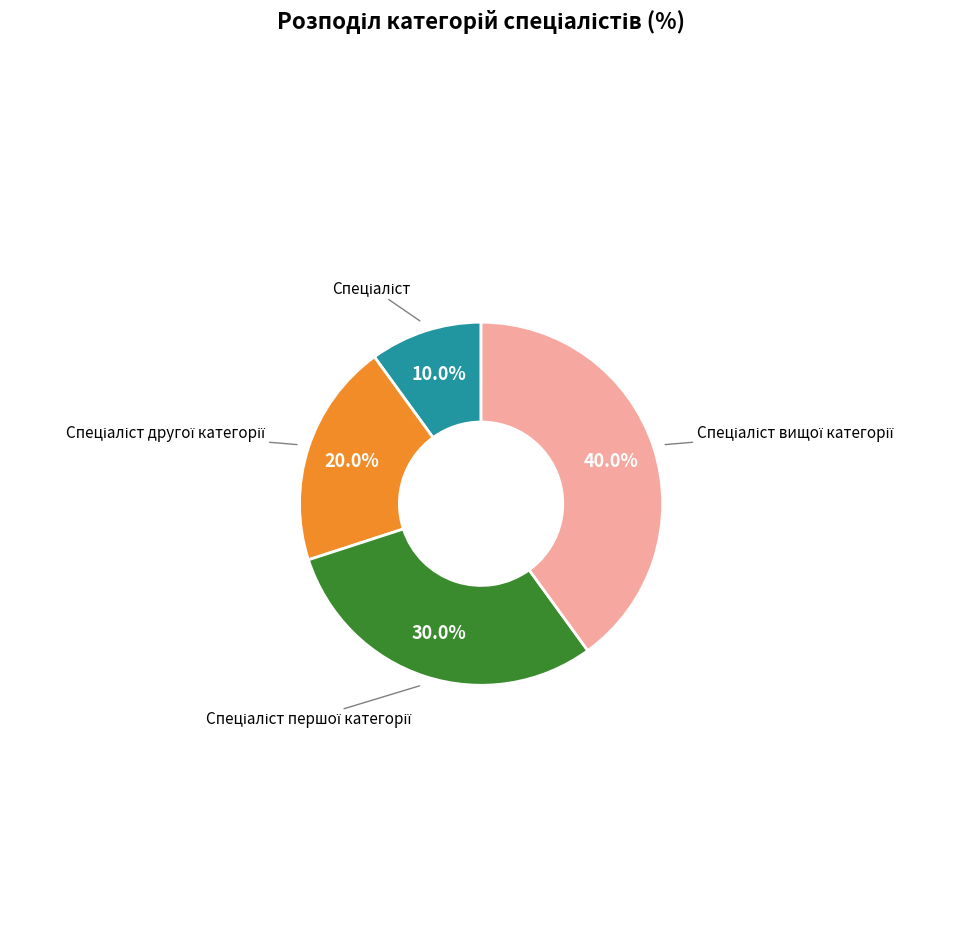

To the nearest percent, what is the average slice percentage?

25%